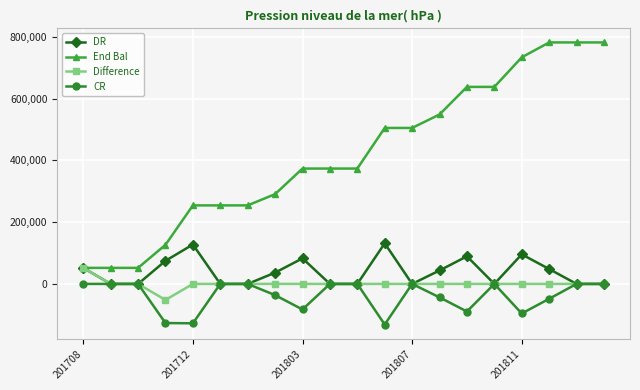

How many interior local peaks does the DR series have?

5